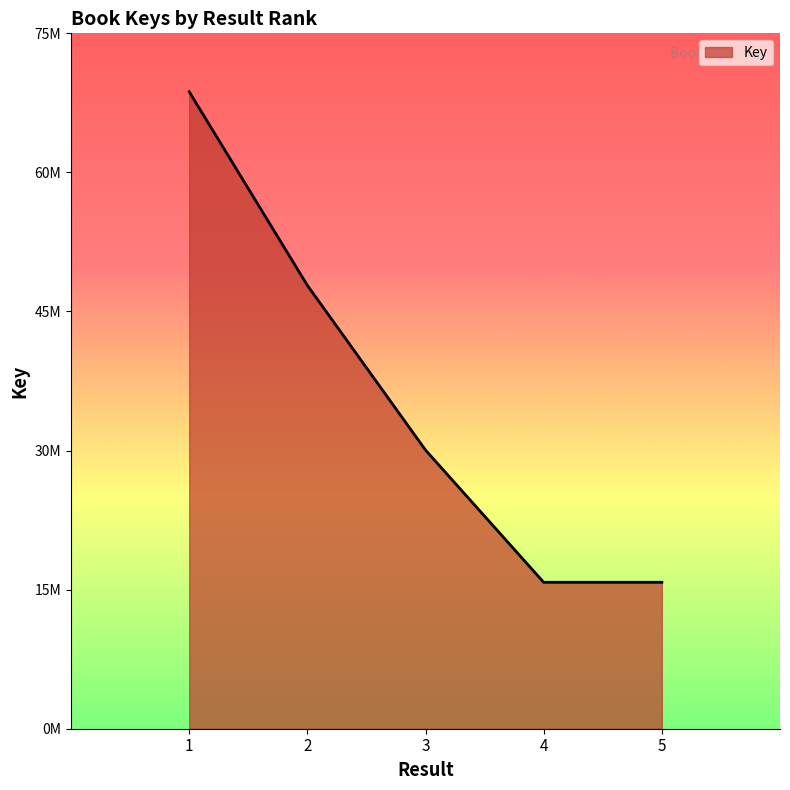

Reading left to right, what are all the values shown in this chart?

1=68701688	2=47818501	3=30053562	4=15791723	5=15791757